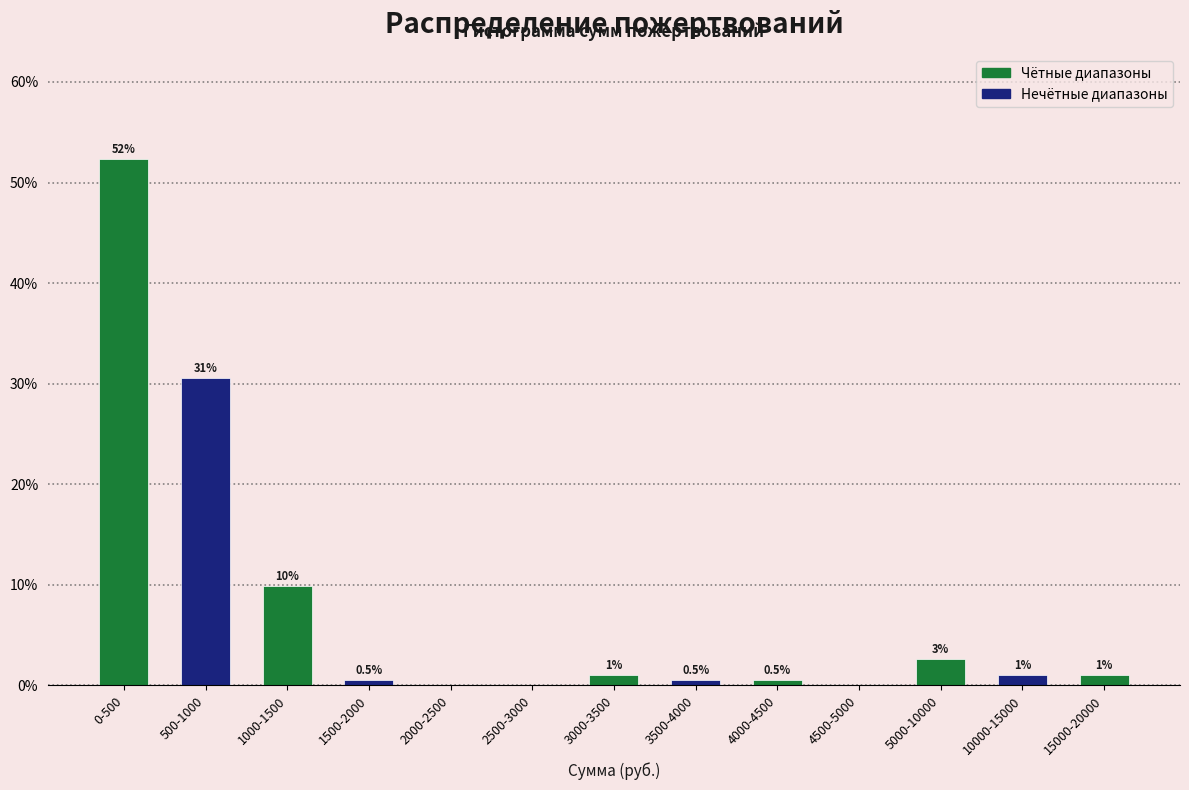

Reading left to right, list all the values displayed in this chart.

0-500=52.3	500-1000=30.6	1000-1500=9.8	1500-2000=0.5	2000-2500=0.0	2500-3000=0.0	3000-3500=1.0	3500-4000=0.5	4000-4500=0.5	4500-5000=0.0	5000-10000=2.6	10000-15000=1.0	15000-20000=1.0